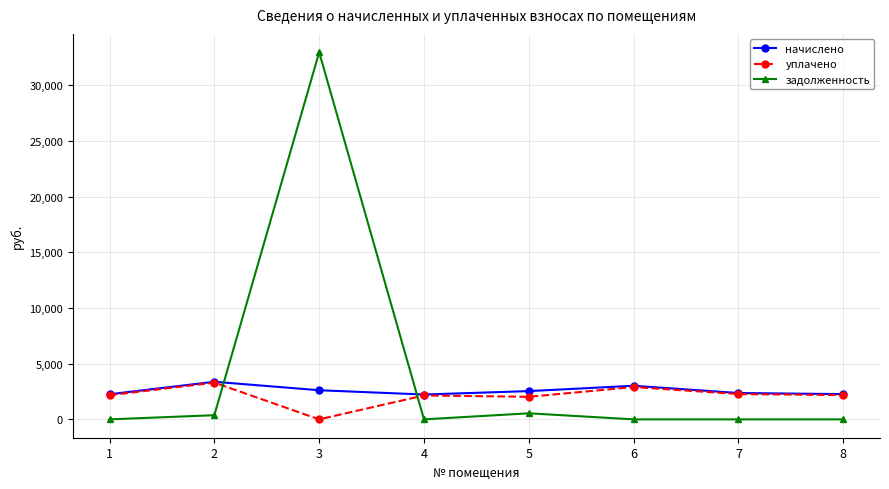

What is the sum of the начислено values at 8 and 4?

4496.1